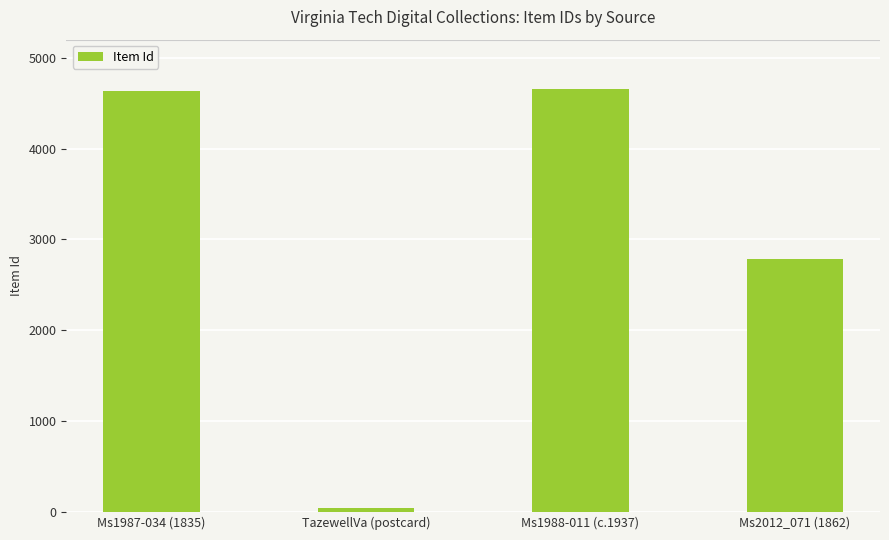

What is the label of the 2nd bar from the left?

TazewellVa (postcard)